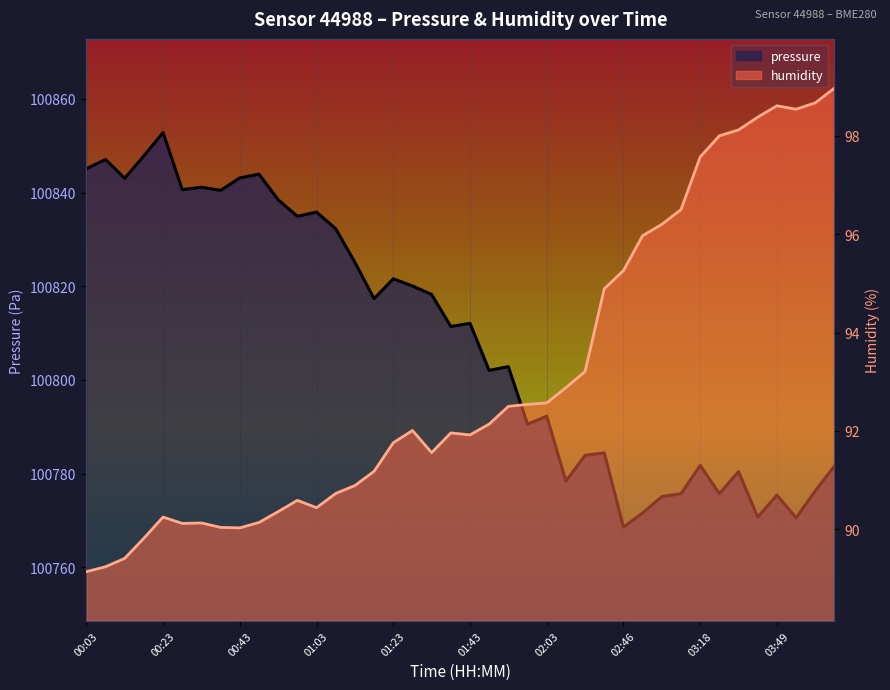

How many data points does each series have?

40